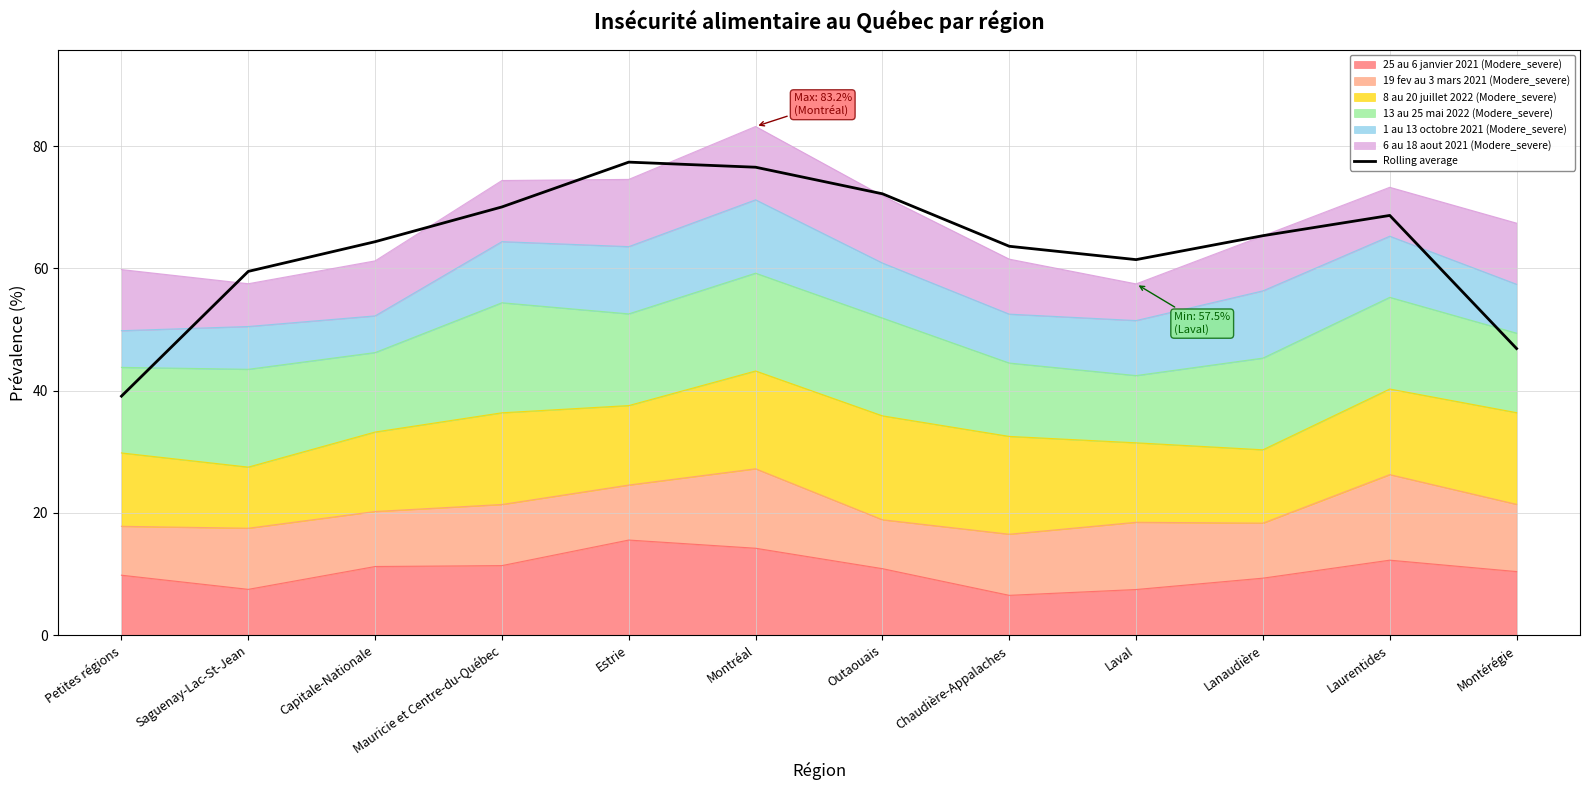

Is it true that the value at Lanaudière is 65.4?

True